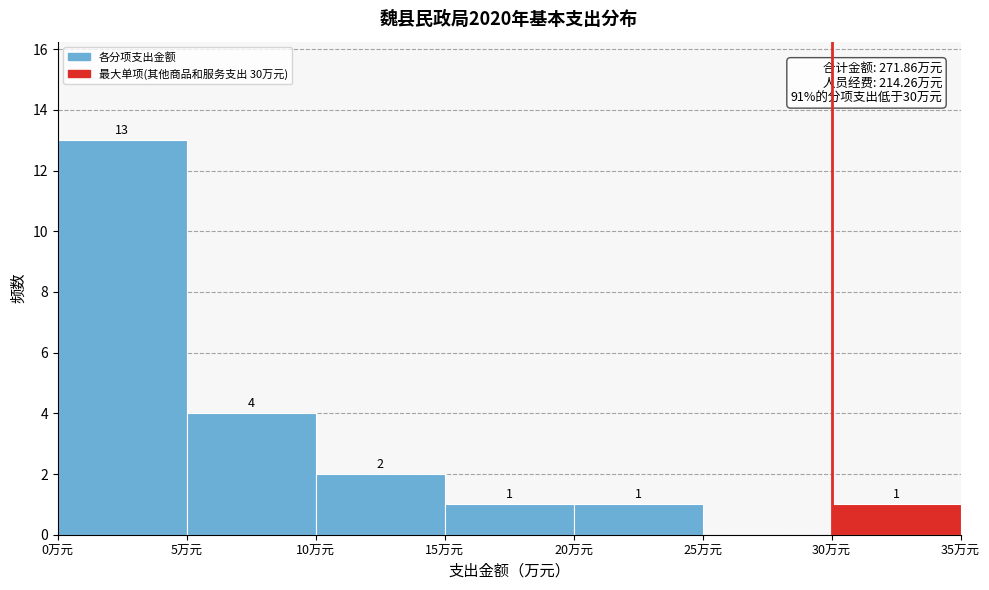

Over which range of the x-axis is the bar tallest?

0 to 5